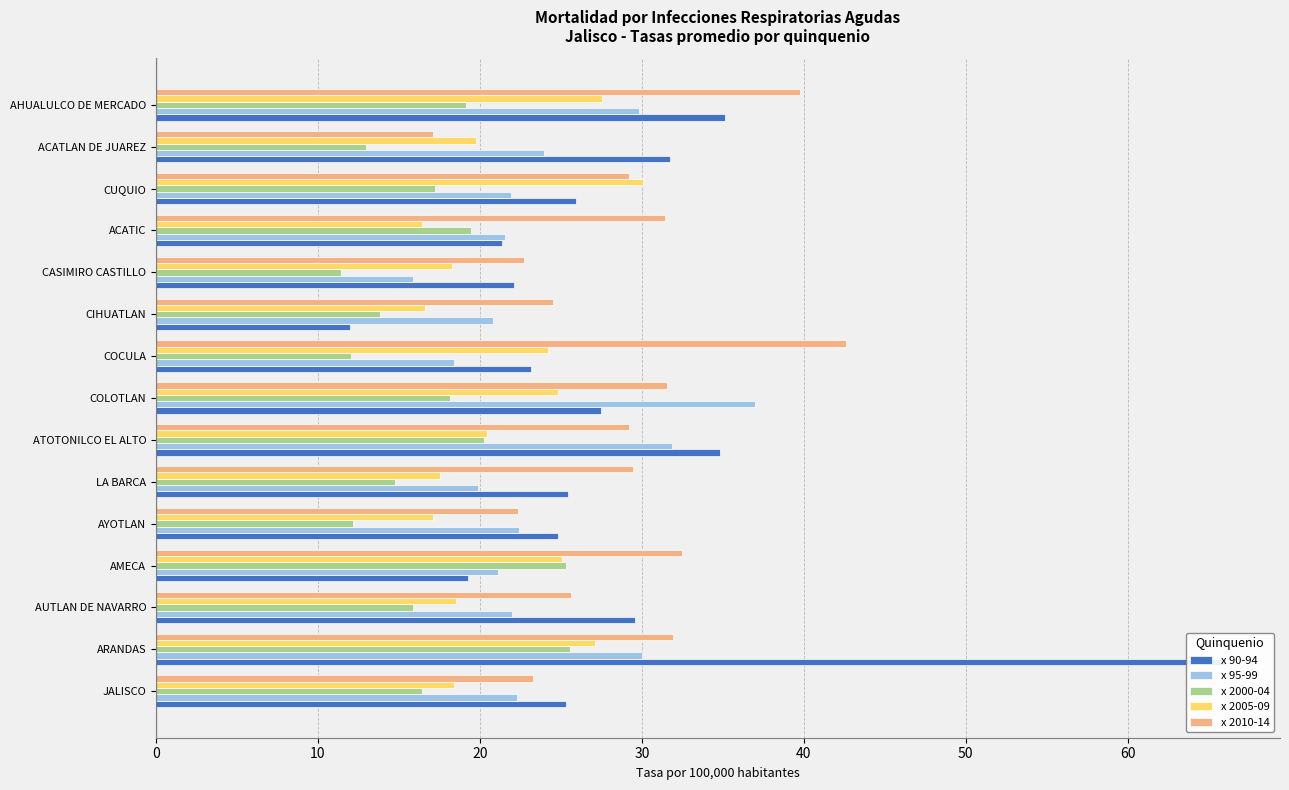

Which series changed the most between AMECA and COCULA?

x 2000-04